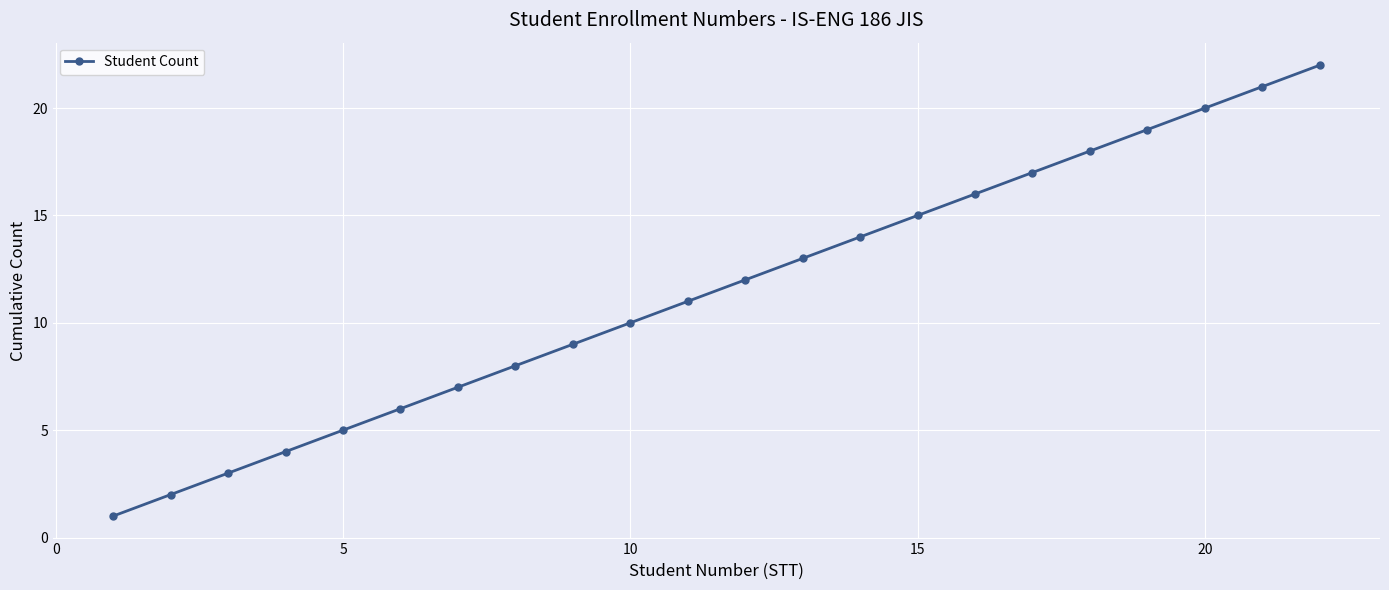

How many lines are shown in the chart?

1